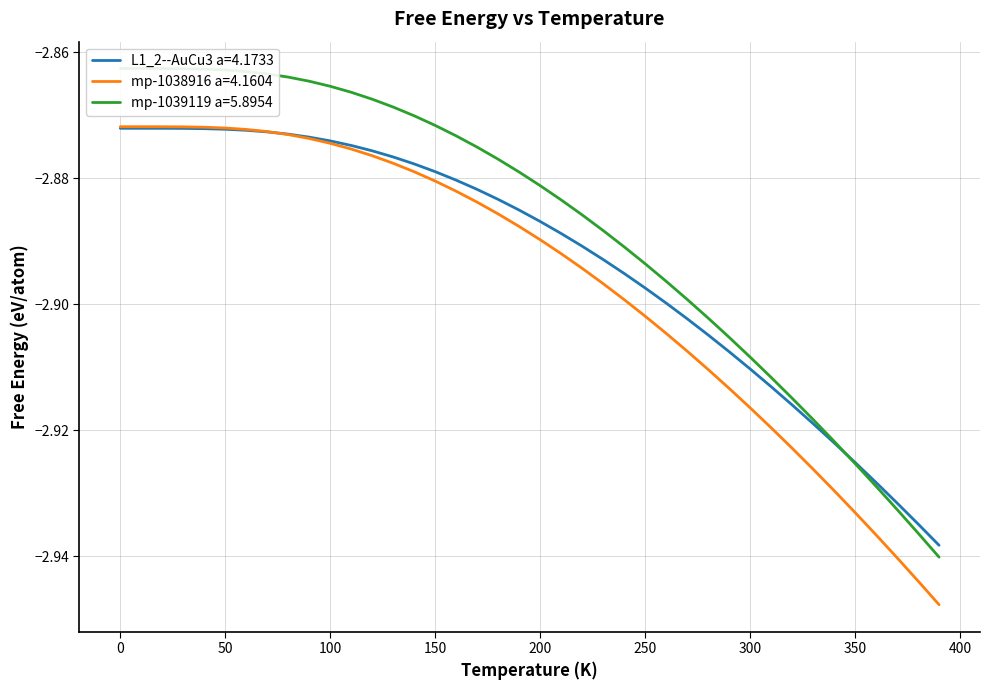

True or false: mp-1039119 a=5.8954 has a value of -1.4 at 50.0.

False